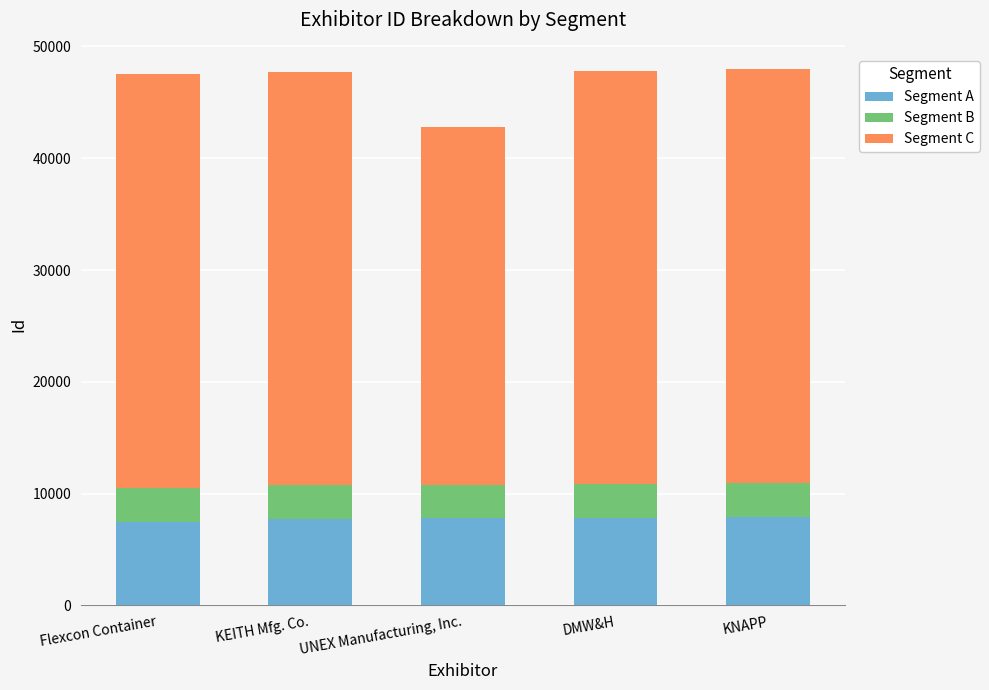

What is the highest value of the Segment A series?

7940